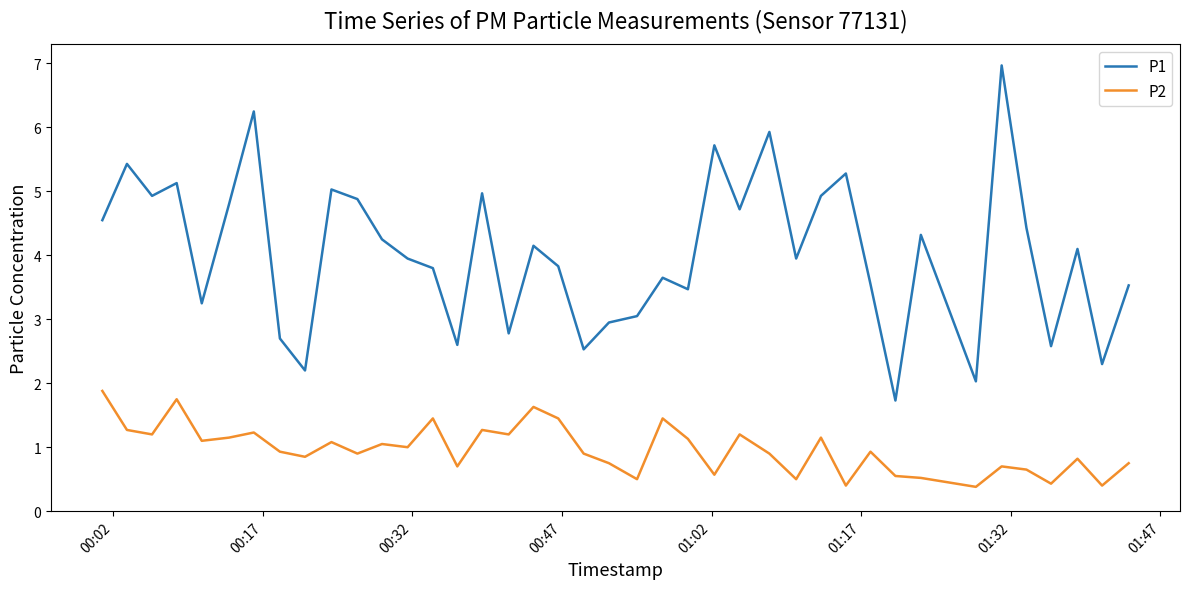

Which series has the largest range (max minus min)?

P1